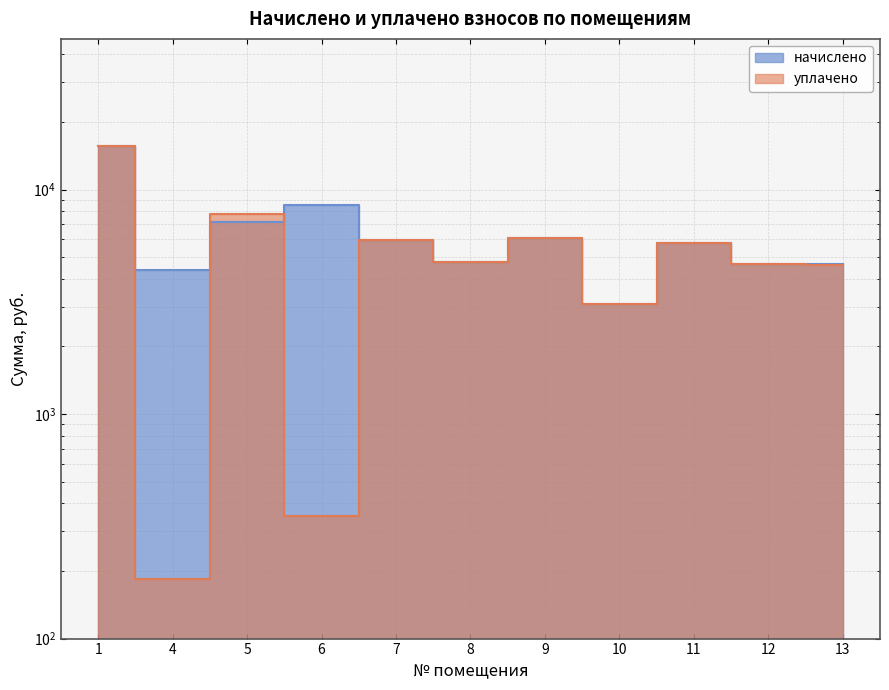

Read the уплачено value at 6.

350.0